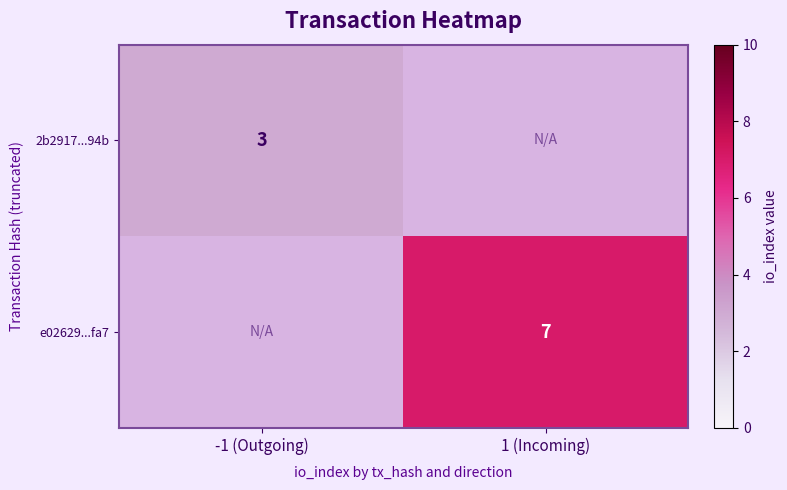

The value of e02629...fa7 at 1 (Incoming) is 7. True or false?

True